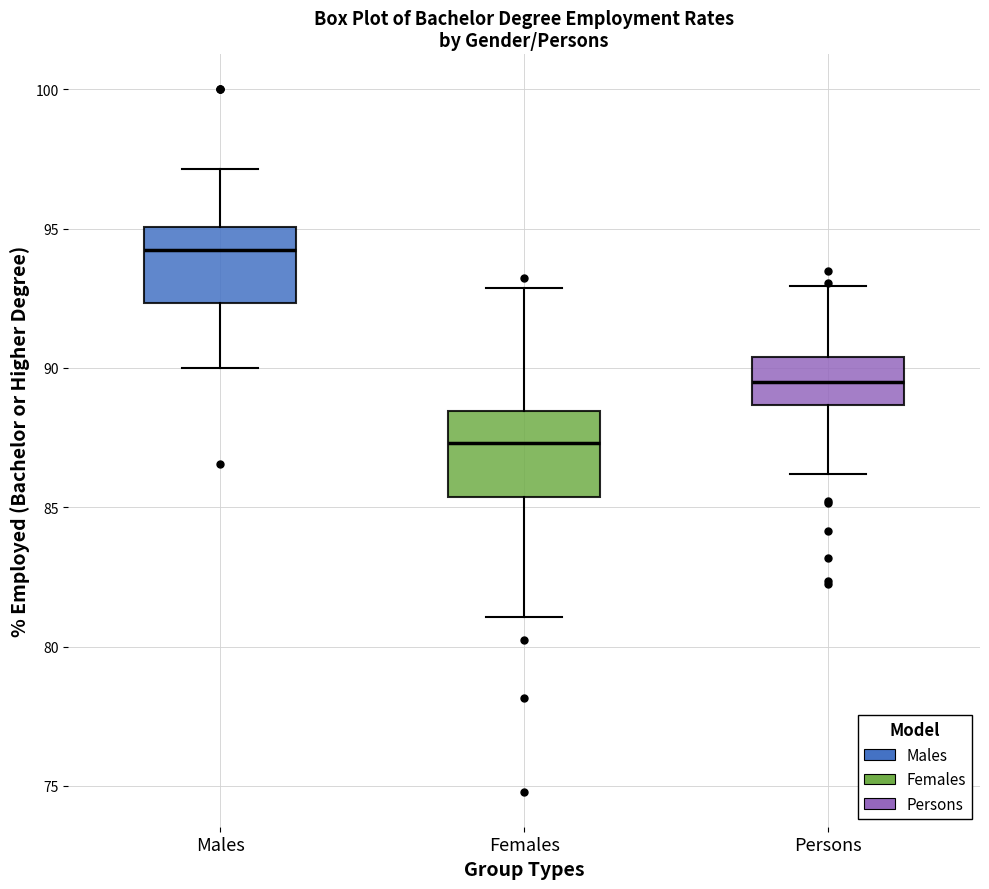

Where is the lower edge of the box for Persons on the y-axis? The values are not printed on the chart, so give them approximately, as read against the axis.

88.5